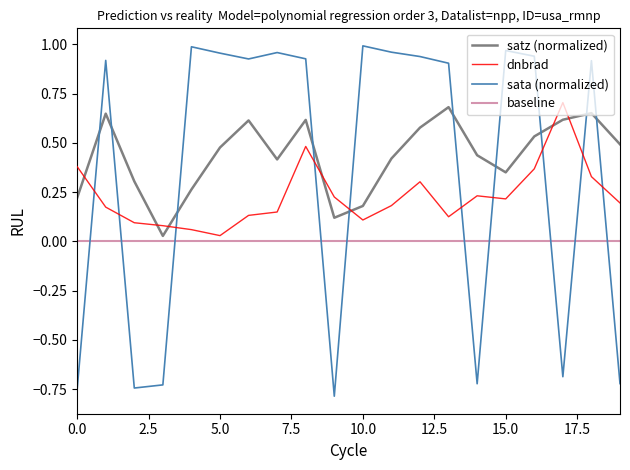

True or false: satz (normalized) and dnbrad intersect in this chart.

True